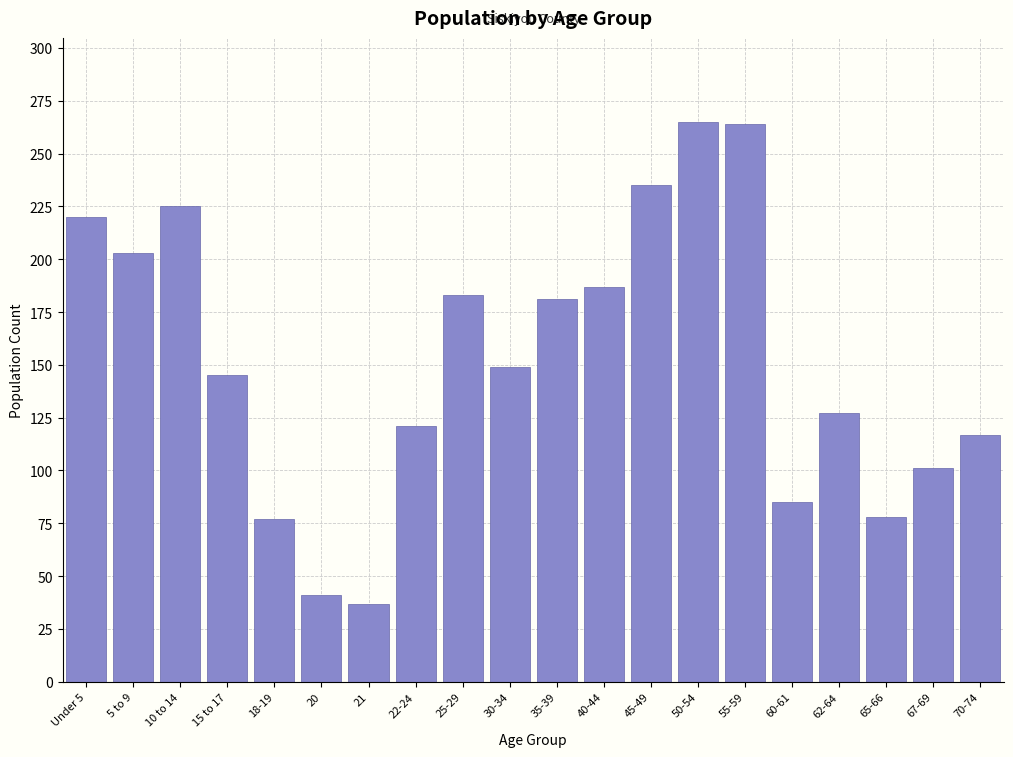

The chart shows a value of 116 at 25-29. True or false?

False